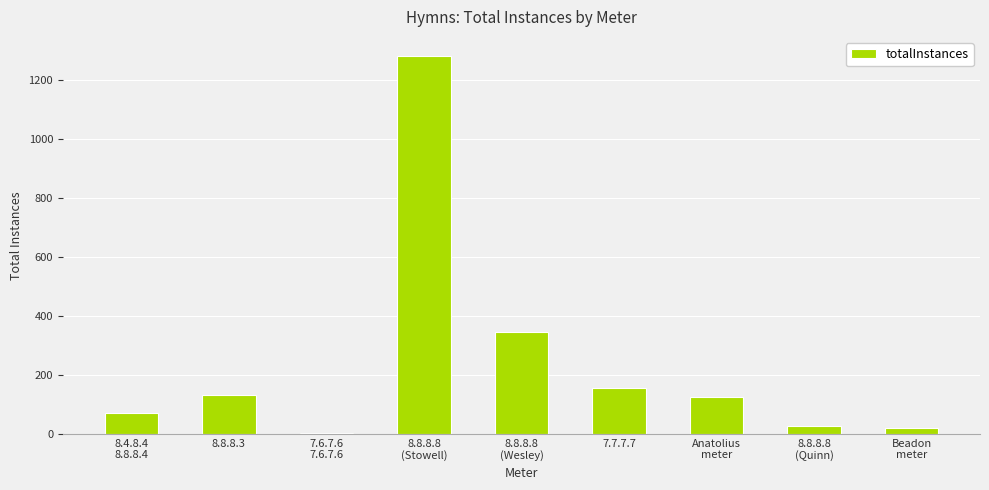

Approximately how many times larger is the value at 7.7.7.7 compared to 8.8.8.8
(Quinn)?

6.0